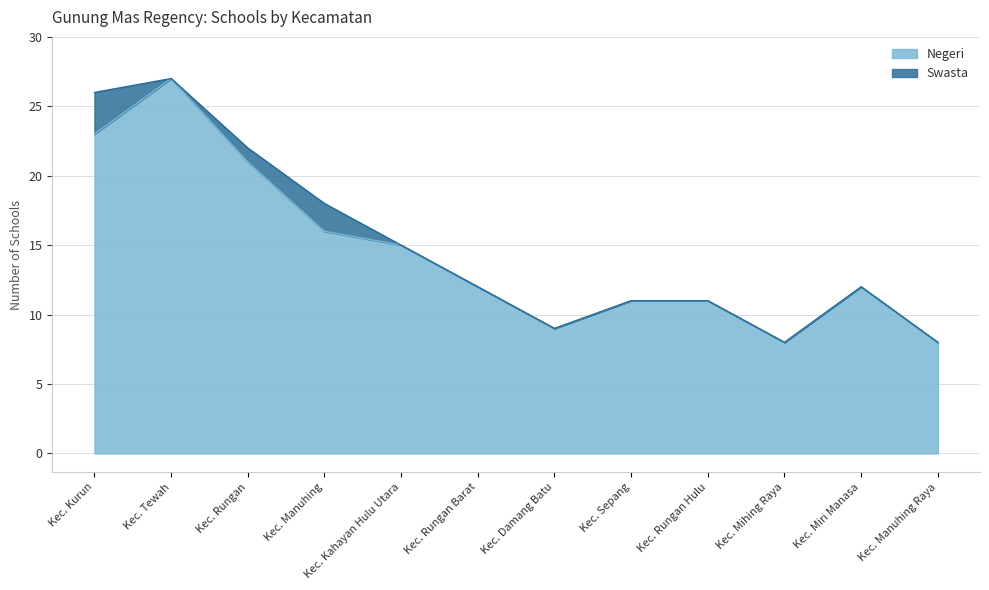

What is the label of the 5th point from the left?

Kec. Kahayan Hulu Utara